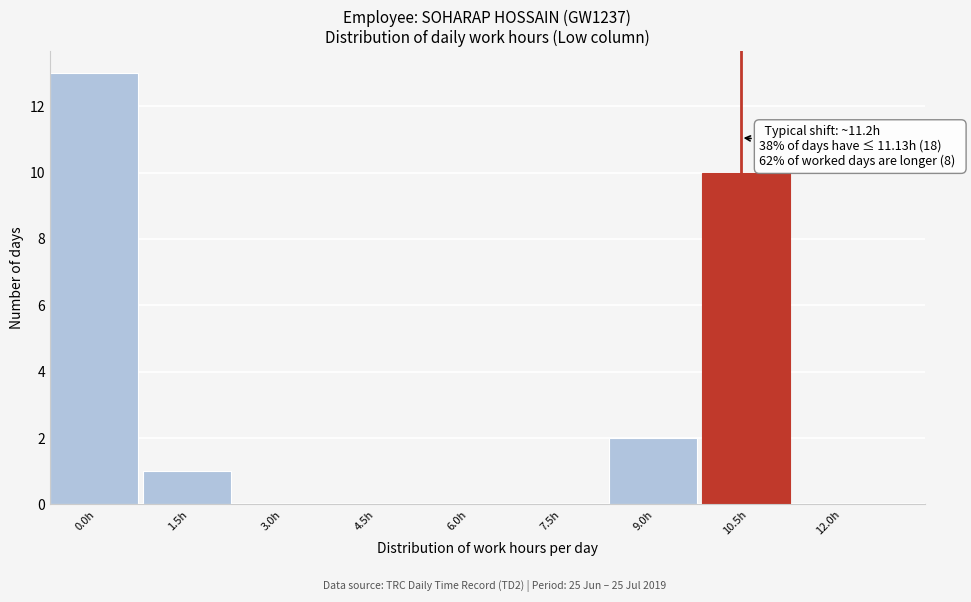

Reading left to right, what are all the values shown in this chart?

0.0h=13	1.5h=1	3.0h=0	4.5h=0	6.0h=0	7.5h=0	9.0h=2	10.5h=10	12.0h=0